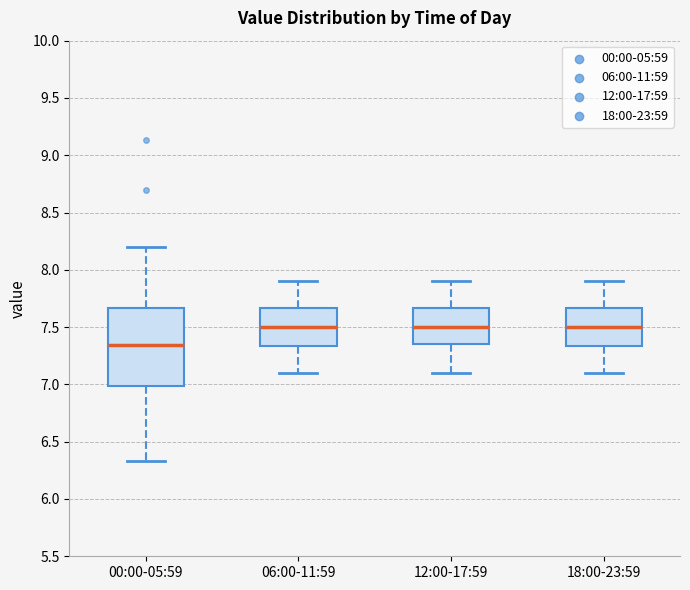

Reading left to right, read every box against the y-axis: the position of its median line, the range the box covers, and the ends of its whiskers. The values are not printed on the chart, so give them approximately, as read against the axis.

00:00-05:59: median 7.35, box 7.00 to 7.65, whiskers 6.35 to 8.20
06:00-11:59: median 7.50, box 7.35 to 7.65, whiskers 7.10 to 7.90
12:00-17:59: median 7.50, box 7.35 to 7.65, whiskers 7.10 to 7.90
18:00-23:59: median 7.50, box 7.35 to 7.65, whiskers 7.10 to 7.90